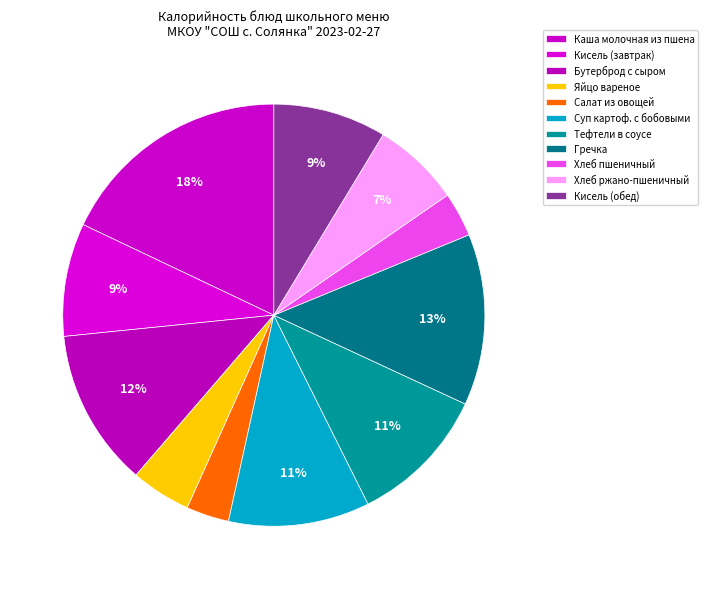

Is there a majority slice in this chart?

No